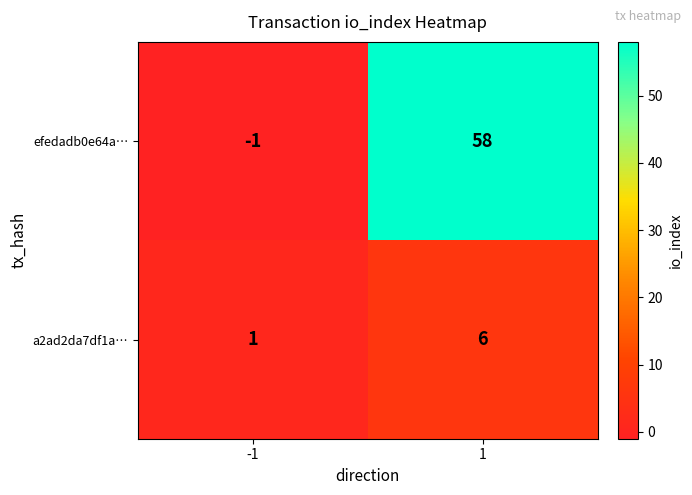

What is the maximum value for a2ad2da7df1a…?

6